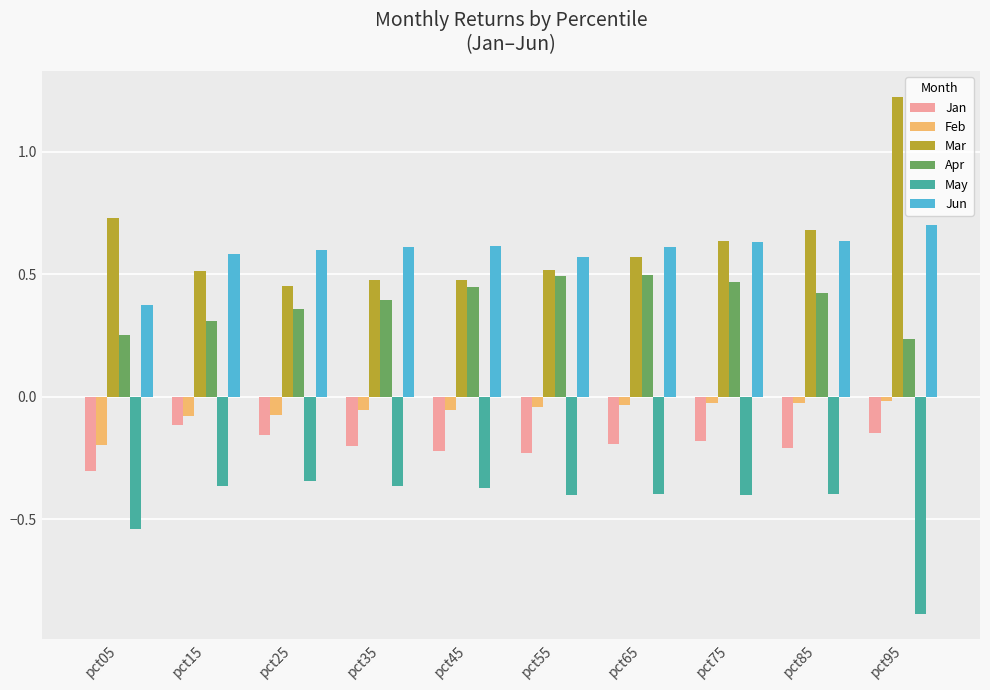

Does the chart contain stacked bars?

No